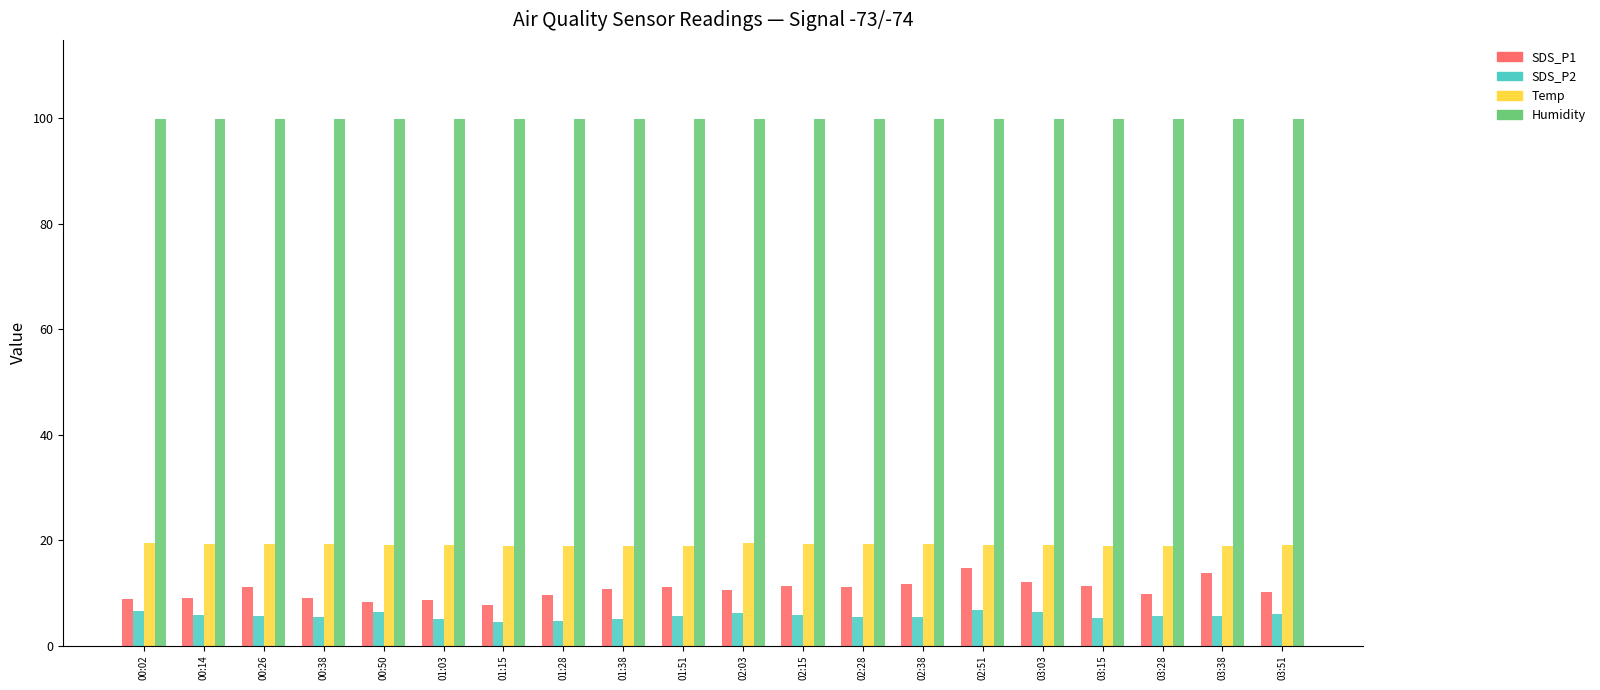

Which series has the widest spread of values?

SDS_P1